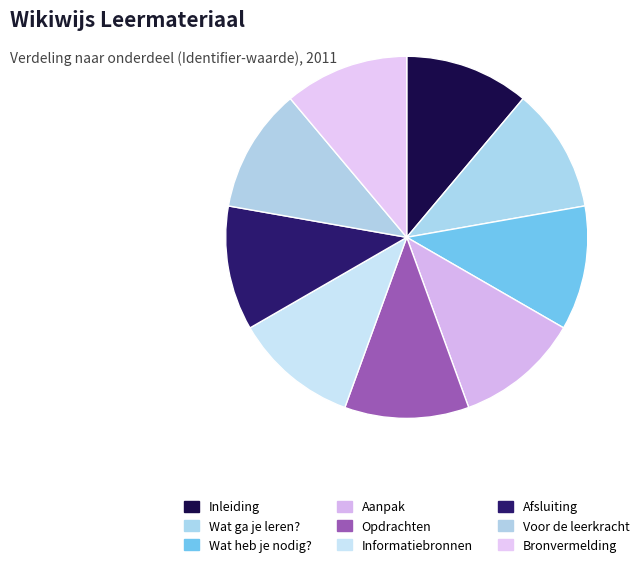

What is the total percentage of Wat heb je nodig? and Inleiding?

22.2%